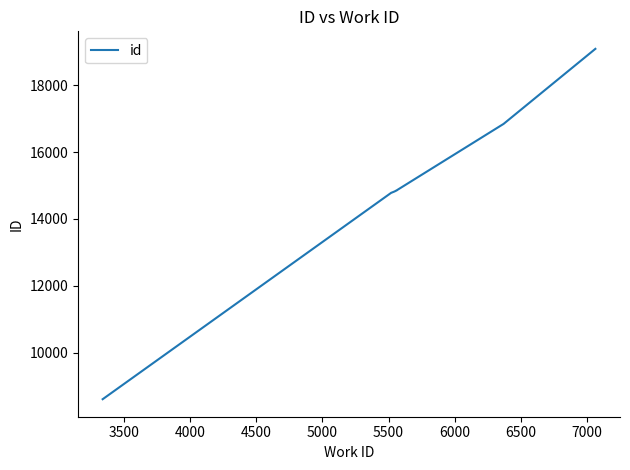

Reading right to left, transcribe all the data shown in this chart.

19086	16842	14849	14848	14819	14788	14787	14785	14784	8609